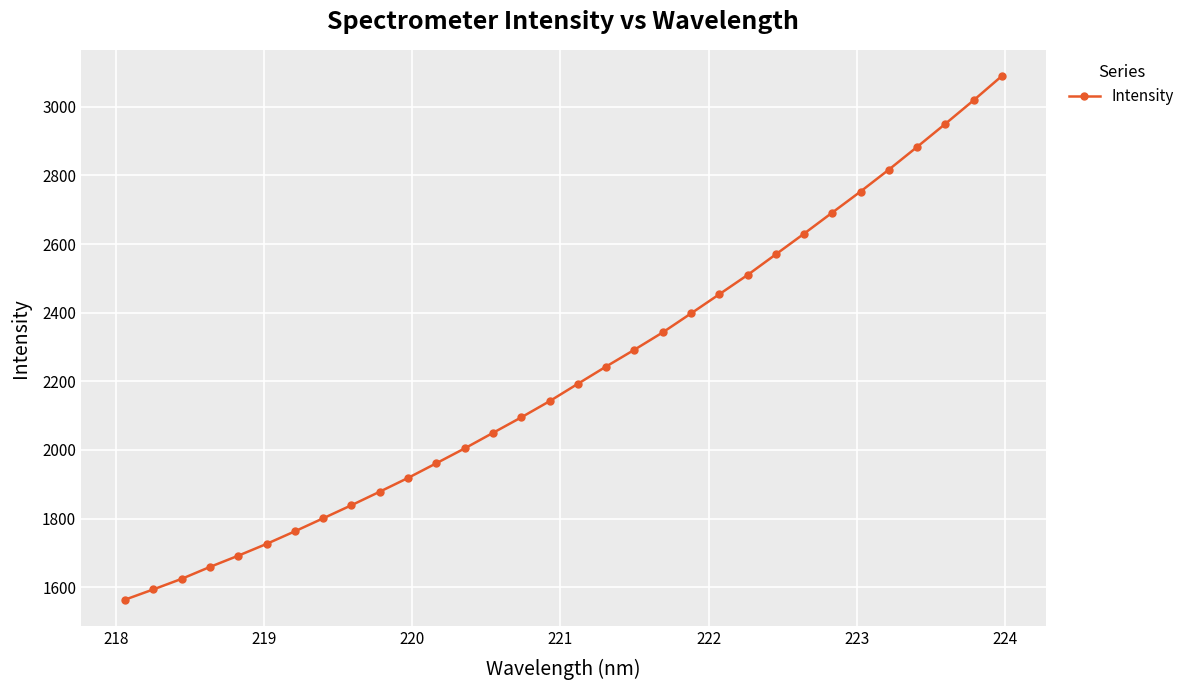

What is the sum of all values?

71142.2